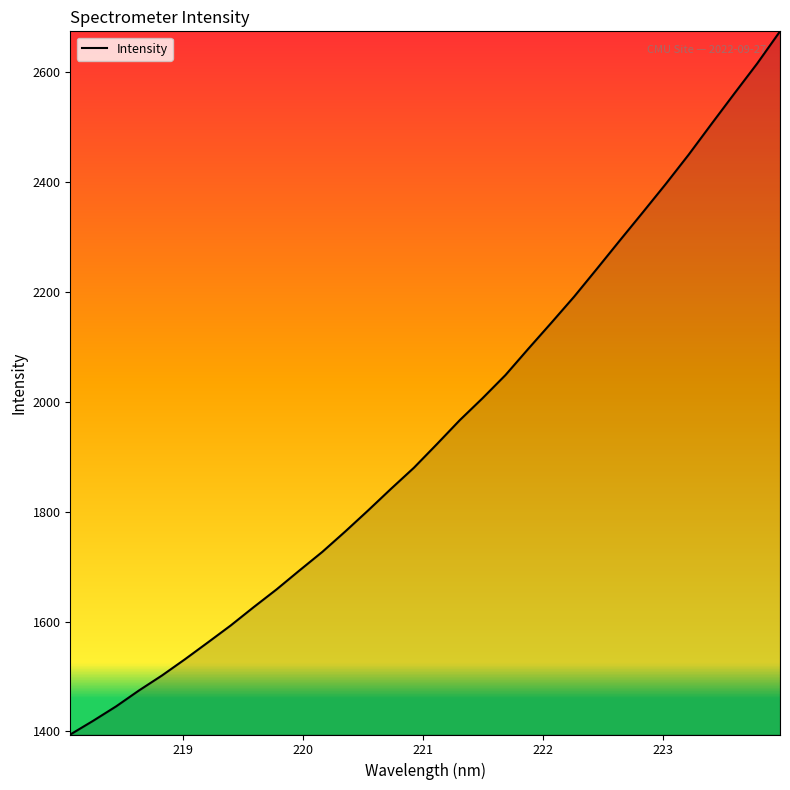

What is the minimum value shown in the chart?

1394.5